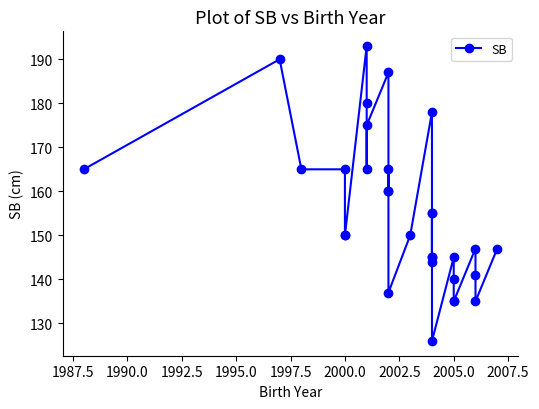

What is the average value?

156